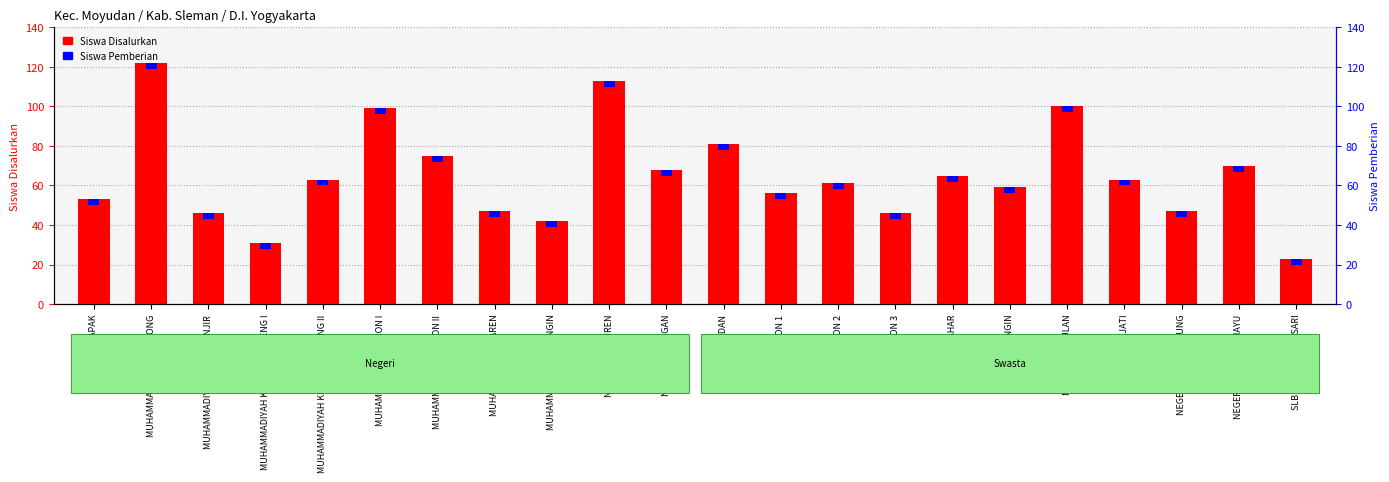

Which has a higher value, NEGERI SUMBERAGUNG or MUHAMMADIYAH SAREN?

NEGERI SUMBERAGUNG